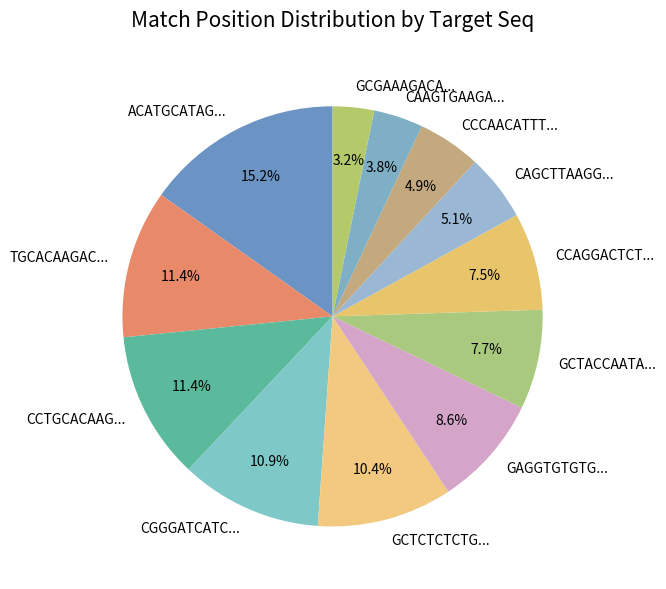

Is ACATGCATAG... the majority of the pie?

No